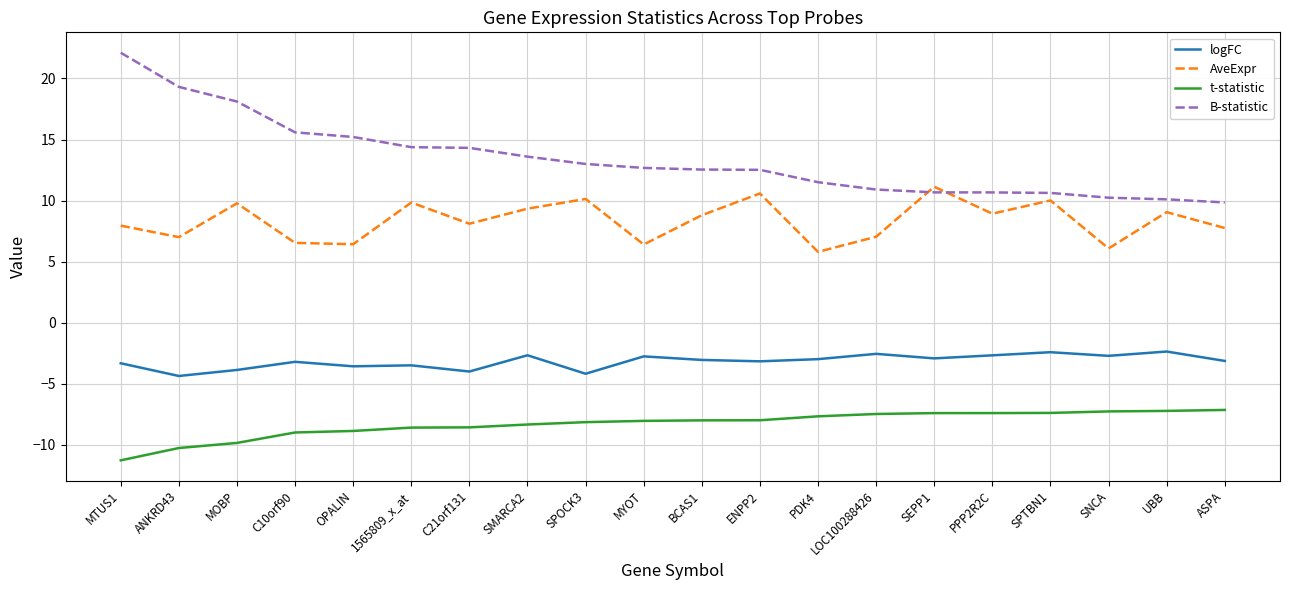

What is the spread (max minus min) of values at LOC100288426?

18.4